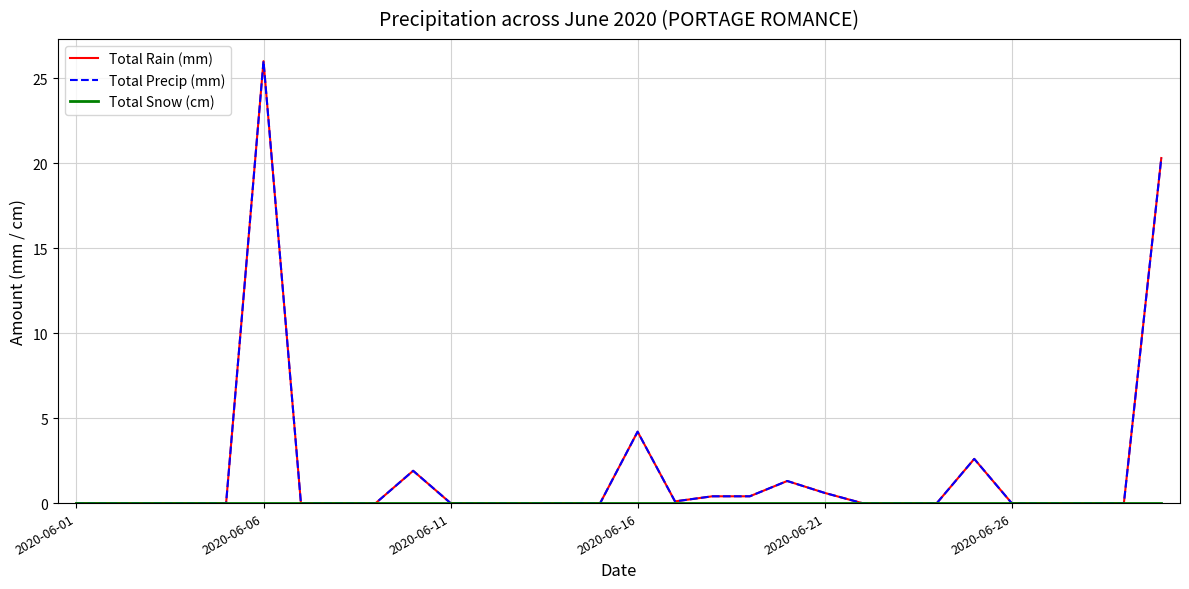

Is this an area chart (filled region under the line)?

No